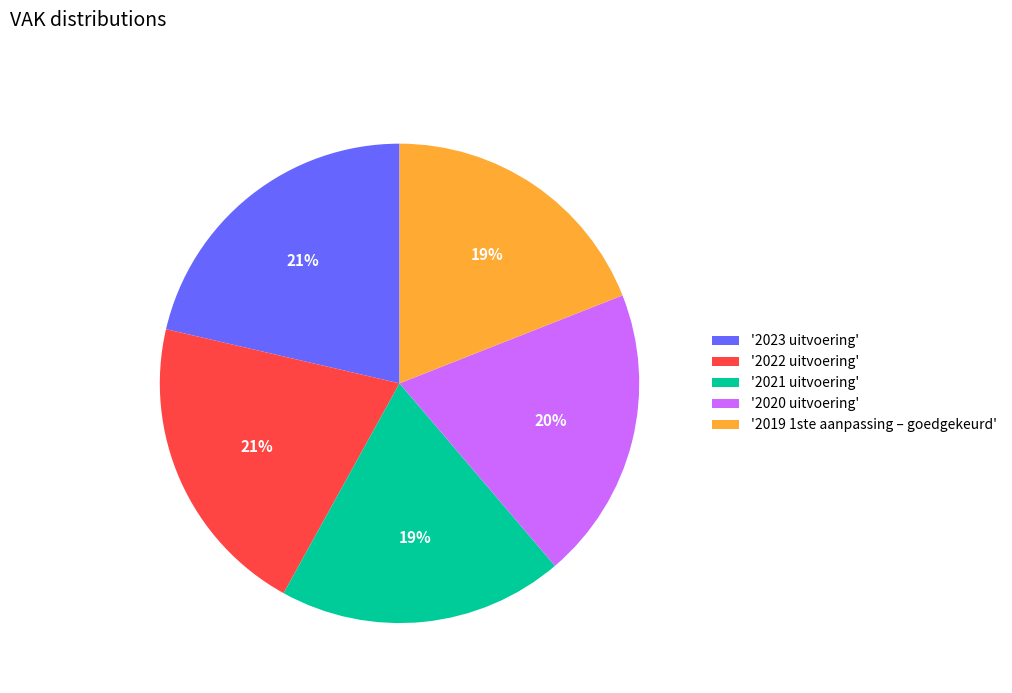

How many slices are in this pie chart?

5